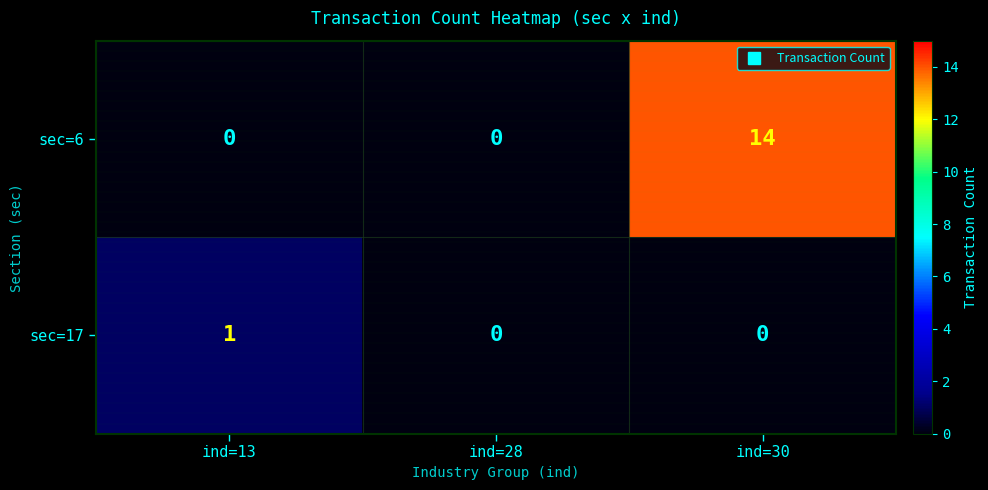

Is it true that sec=6 equals 0 at ind=13?

True